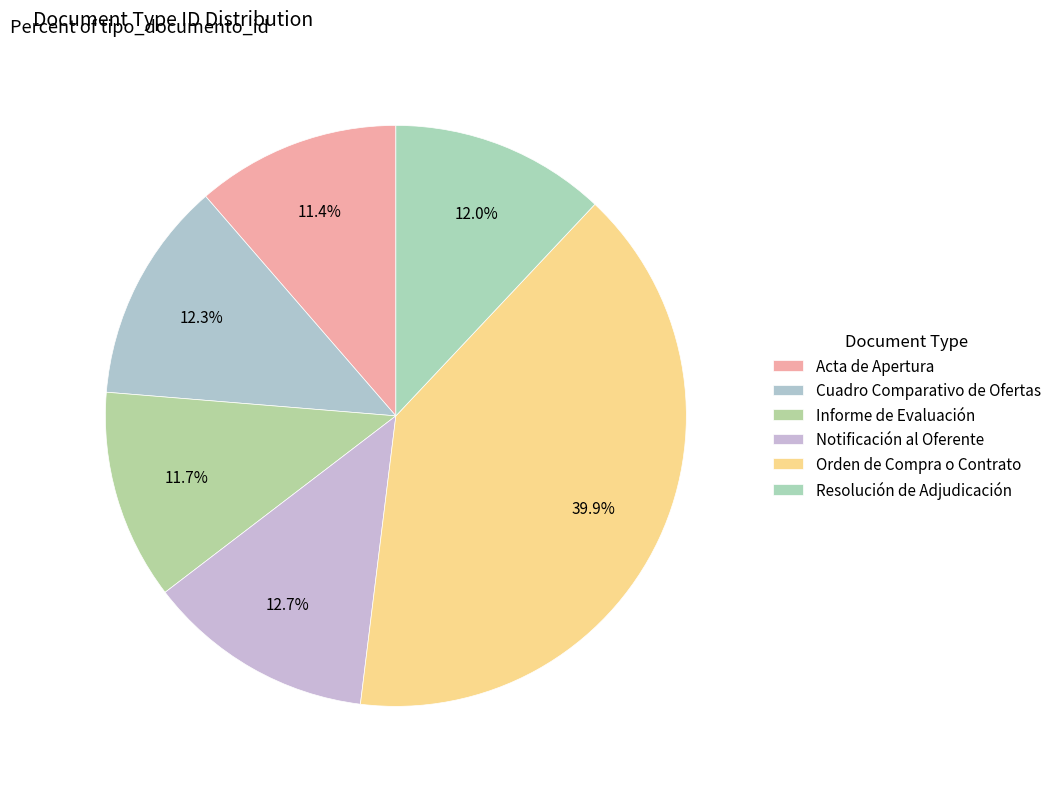

Approximately how many times larger is the value at Orden de Compra o Contrato compared to Resolución de Adjudicación?

3.3